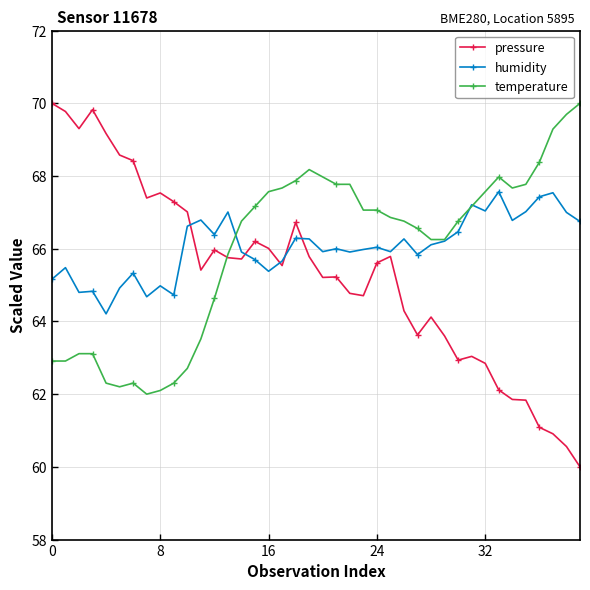

What is the difference between the maximum and minimum values in the pressure series?

10.0